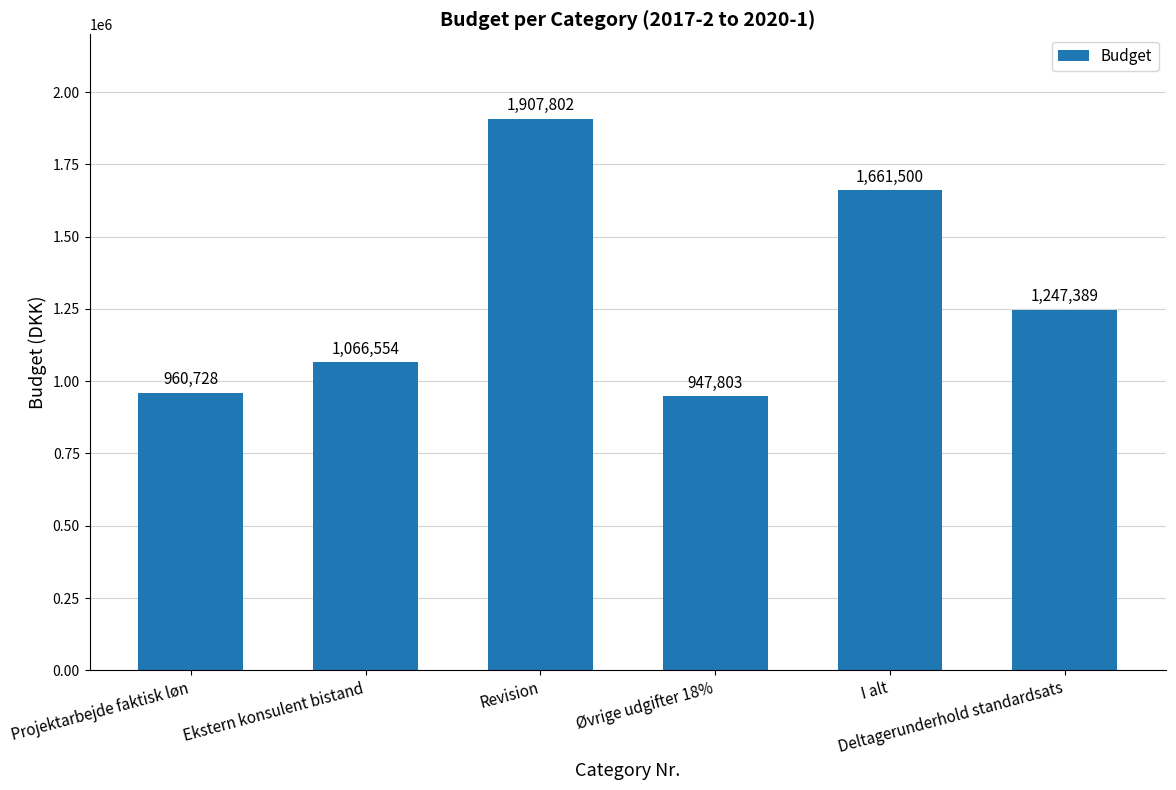

What is the value of the 1st bar from the left?

960727.9